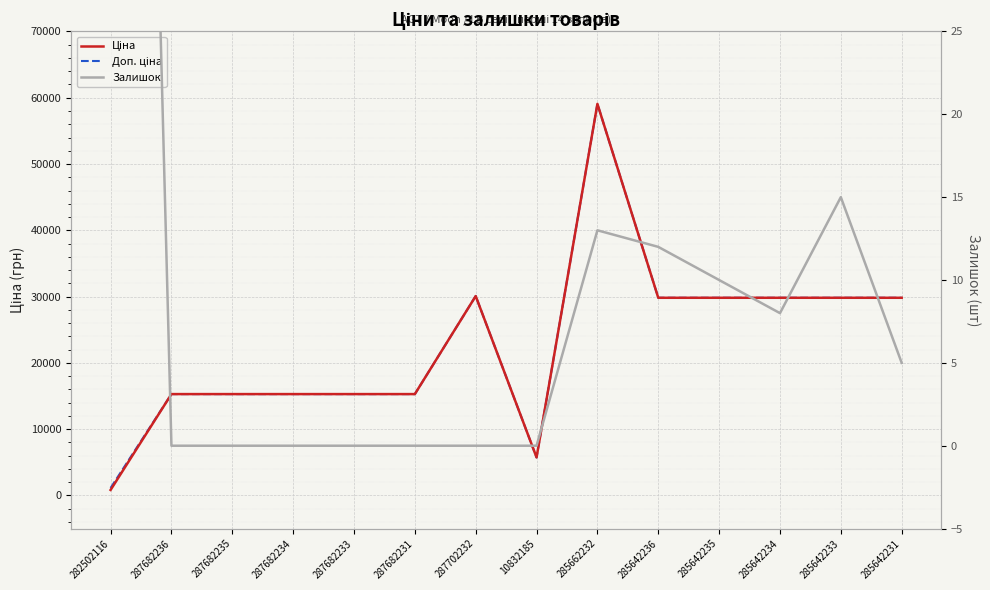

What position from the right is 287682236?

13